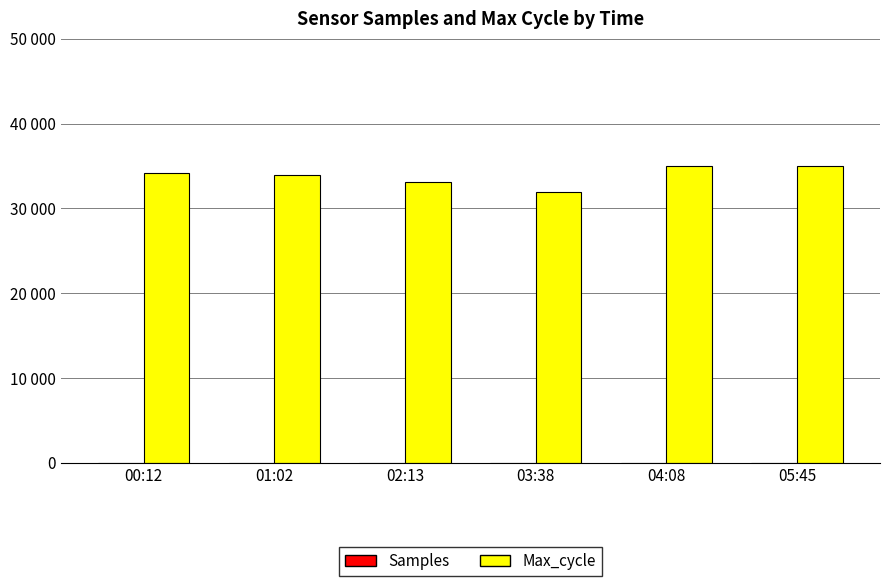

At 04:08, list the series in order from smallest to largest.

Samples, Max_cycle